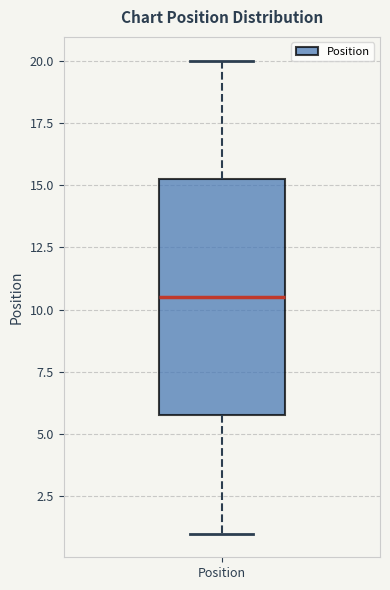

Read this box plot against the y-axis: the position of the median line, the range covered by the box, and the ends of both whiskers. The values are not printed on the chart, so give them approximately, as read against the axis.

median 10.5, box 6.0 to 15.5, whiskers 1.0 to 20.0